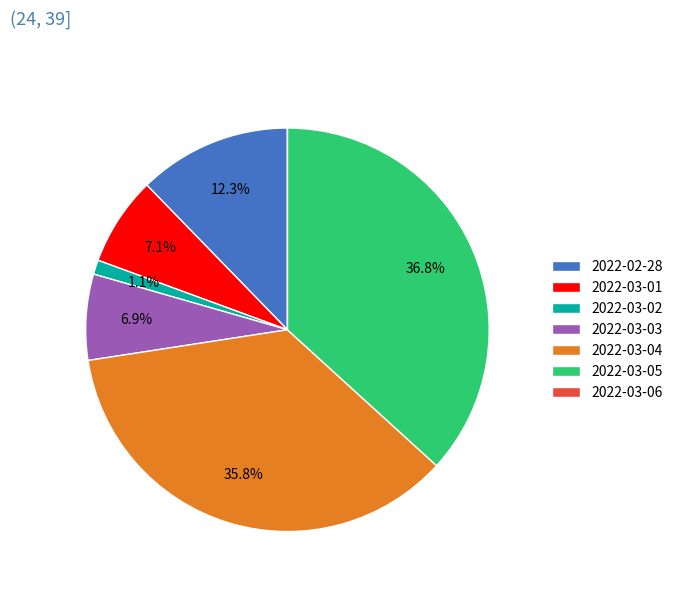

Between 2022-03-05 and 2022-03-03, which is larger?

2022-03-05